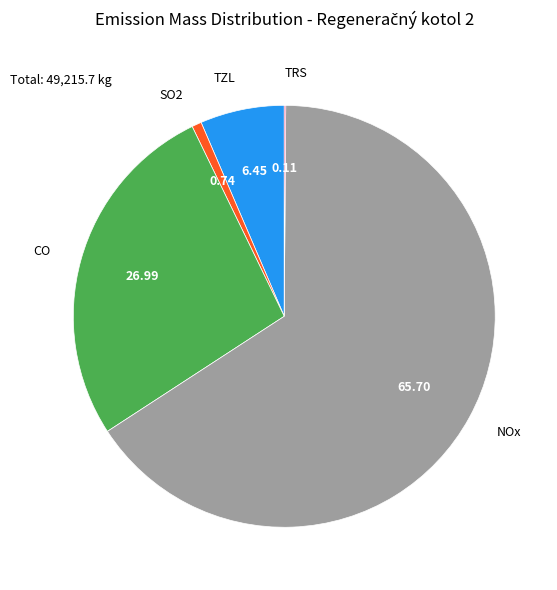

Is there any slice that represents more than half of the pie?

Yes